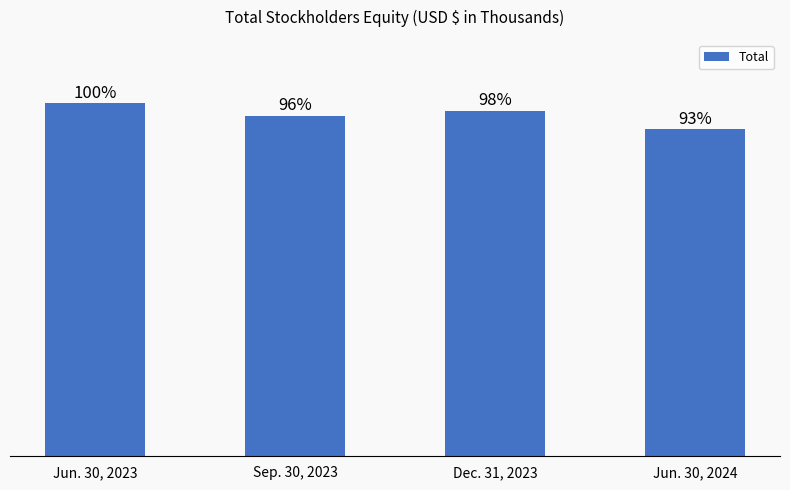

Are the bars grouped side by side (vs. stacked)?

No